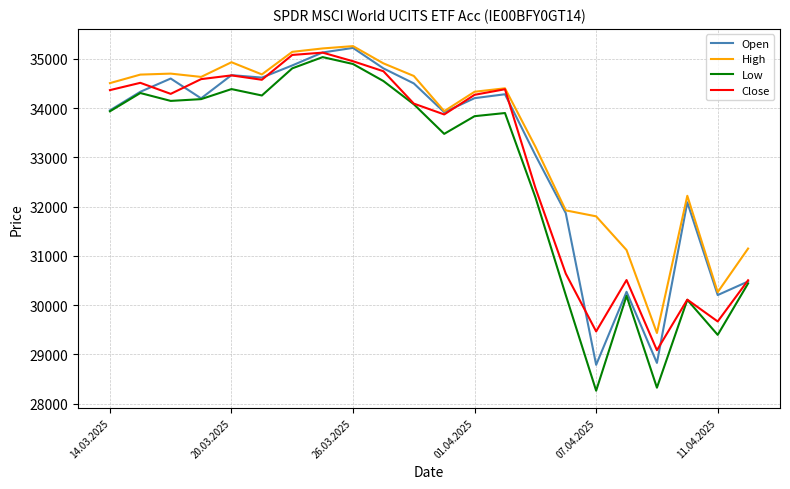

True or false: High and Low cross at least once.

False